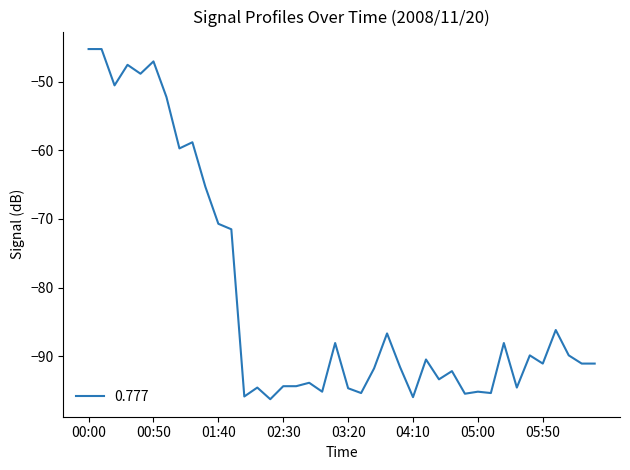

What is the greatest value displayed?

-45.2